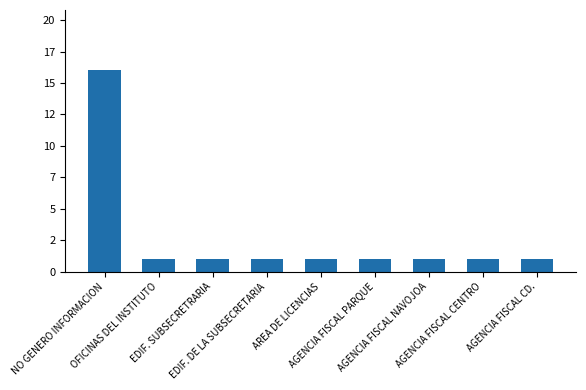

What is the label of the 9th bar from the right?

NO GENERO INFORMACION